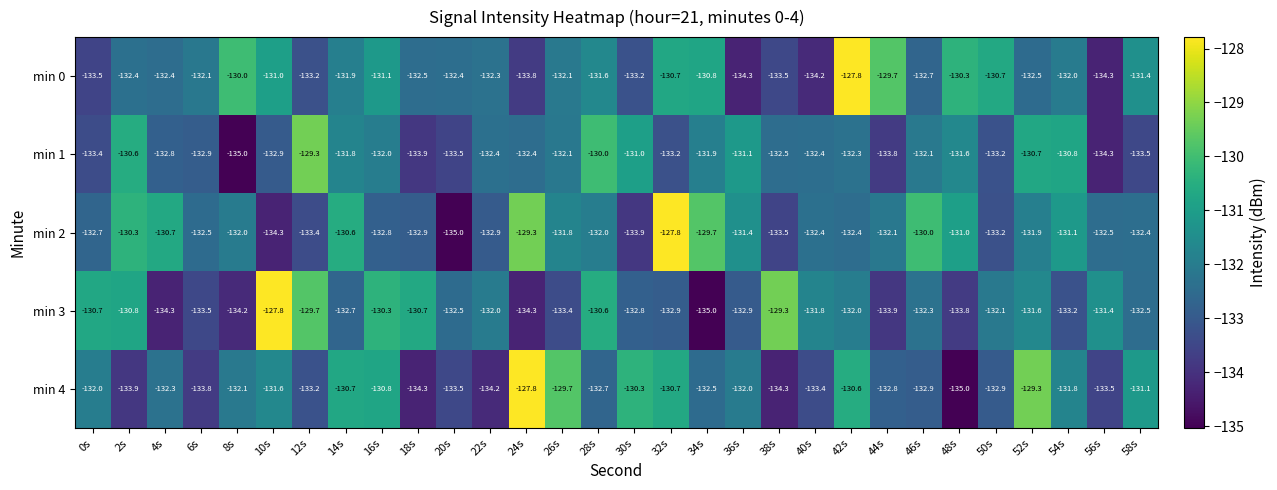

Which category has the lowest value in the min 3 series?

34s